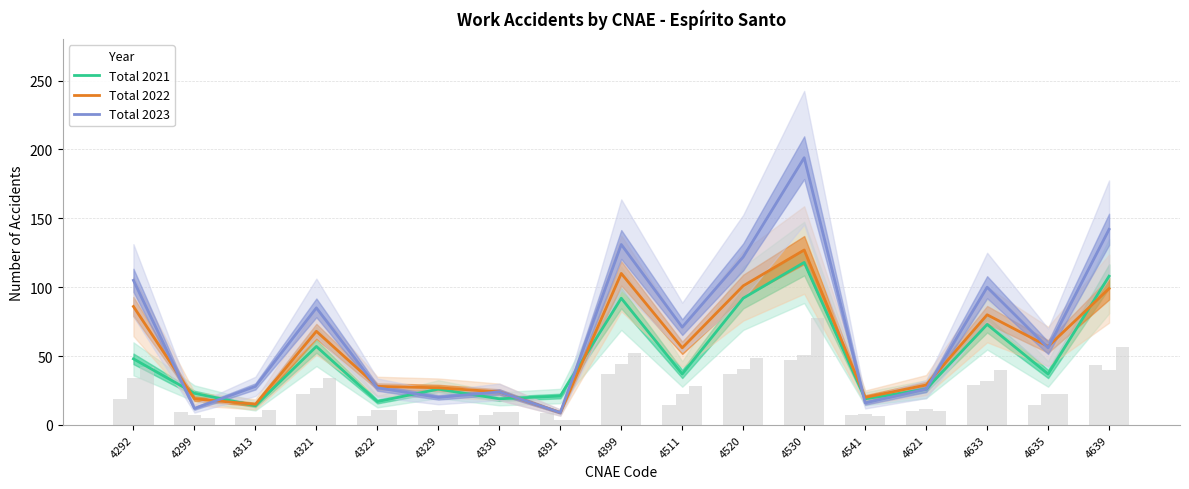

List the series in order of their peak value, highest first.

Total 2023, Total 2022, Total 2021